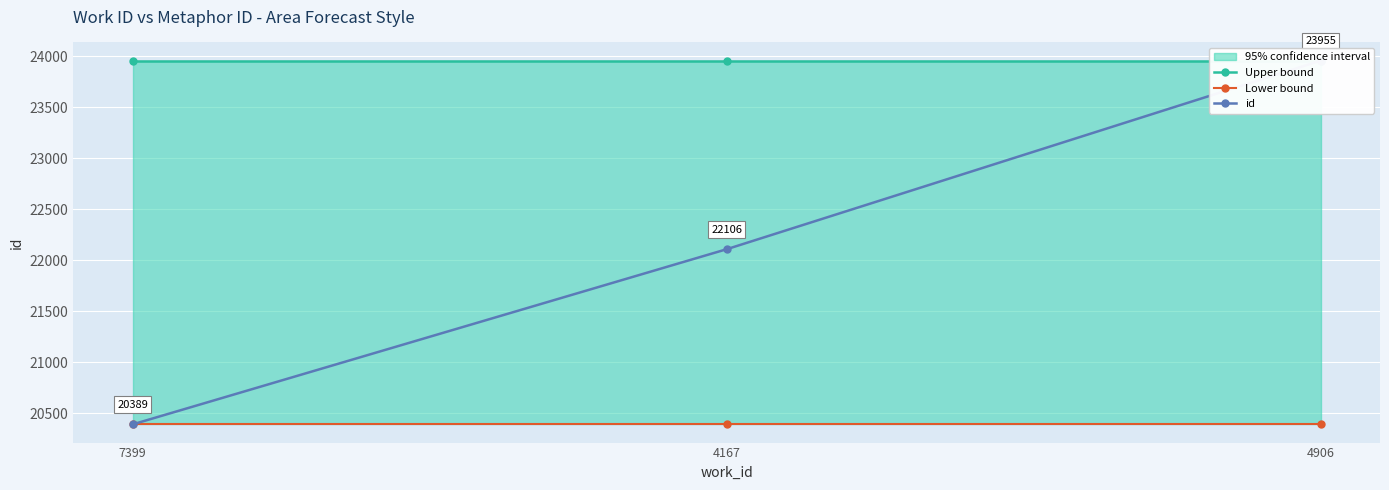

Reading left to right, extract all data points from this chart.

Upper bound: 23955	23955	23955
Lower bound: 20389	20389	20389
id: 20389	22106	23955